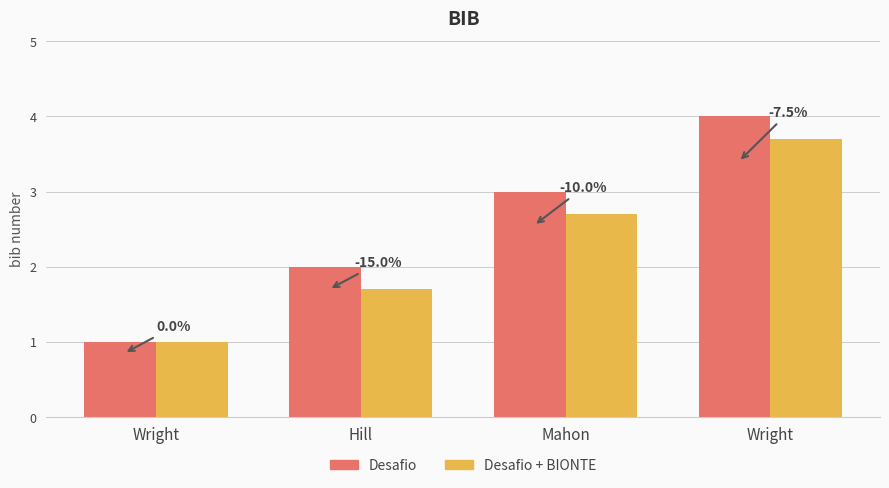

What is the lowest value of the Desafio series?

1.0